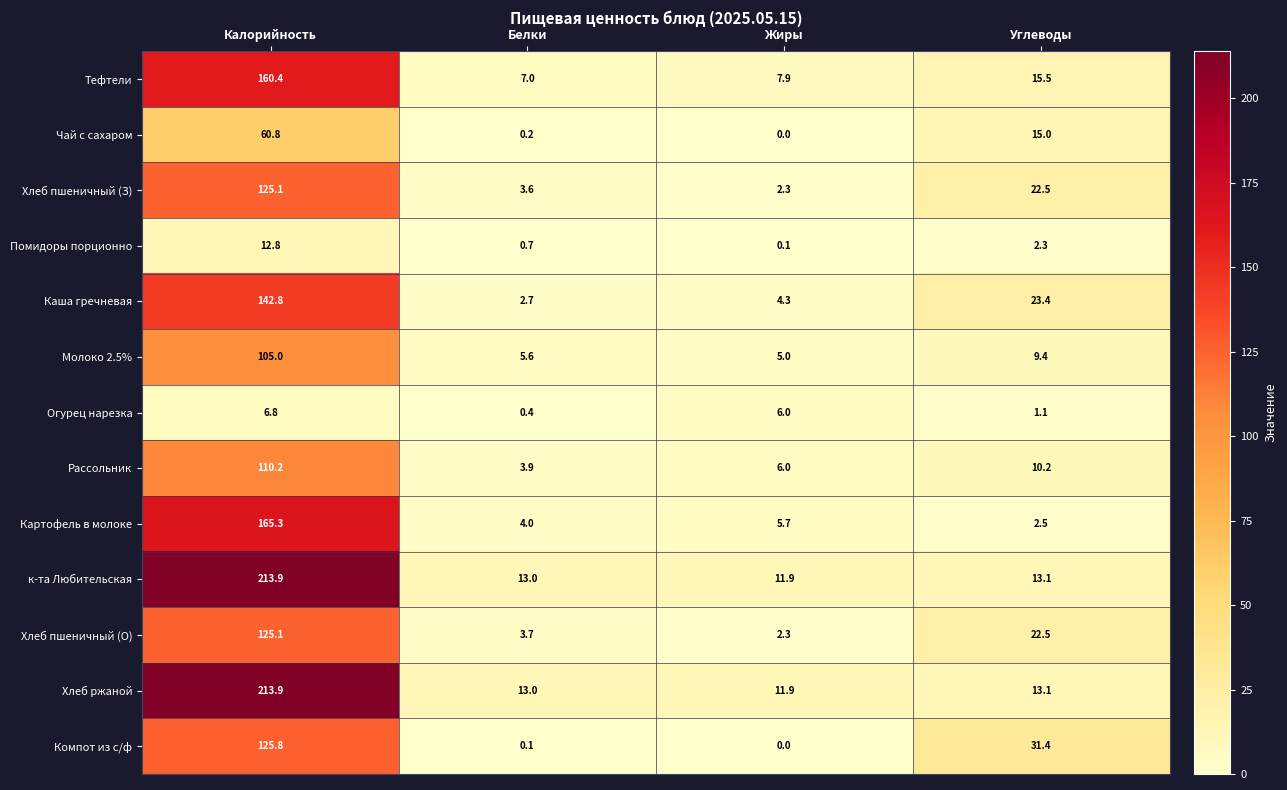

Which category has the lowest value in the Картофель в молоке series?

Углеводы